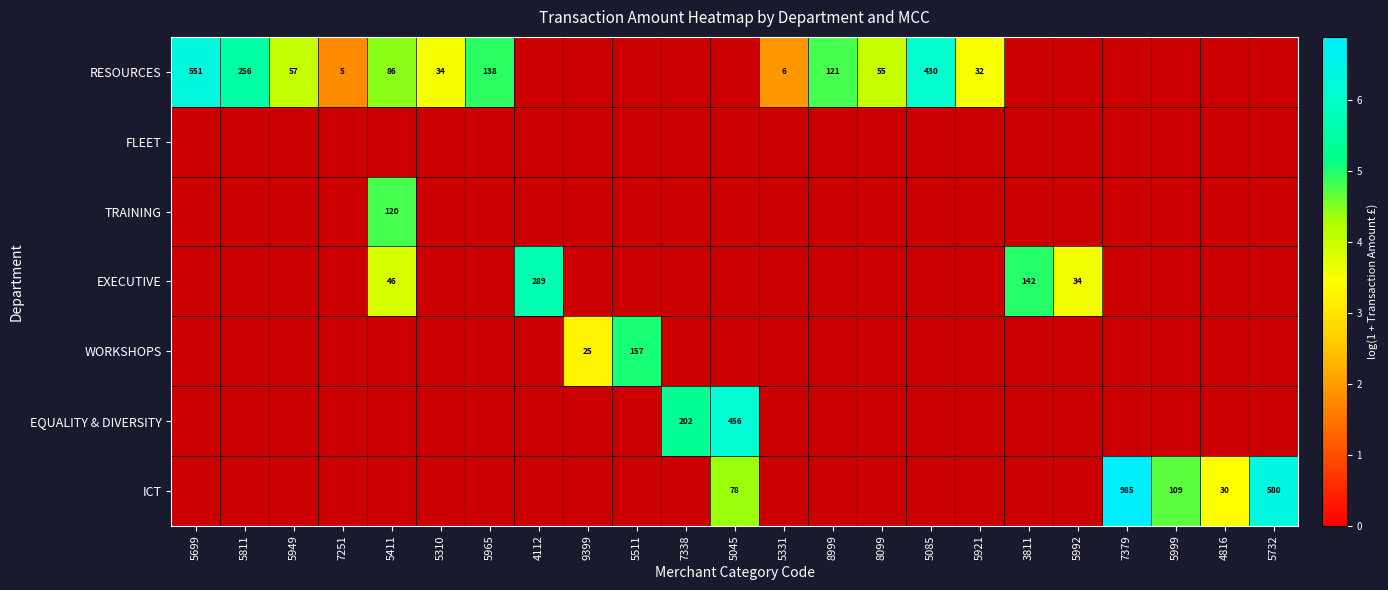

At 9399, list the series in order from smallest to largest.

RESOURCES, FLEET, TRAINING, EXECUTIVE, WORKSHOPS, EQUALITY & DIVERSITY, ICT